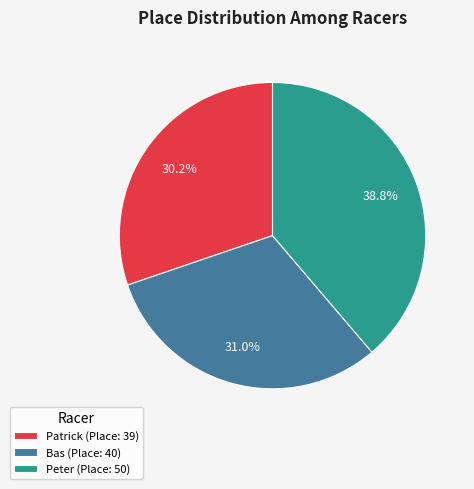

Which slice is the largest?

Peter